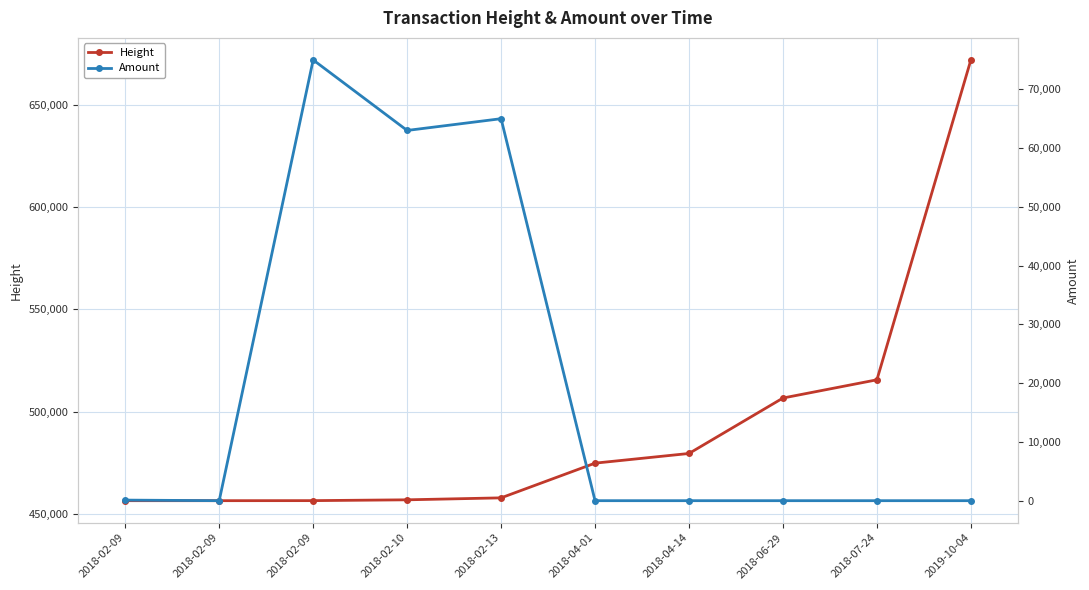

Which series has the largest total across all categories?

Height